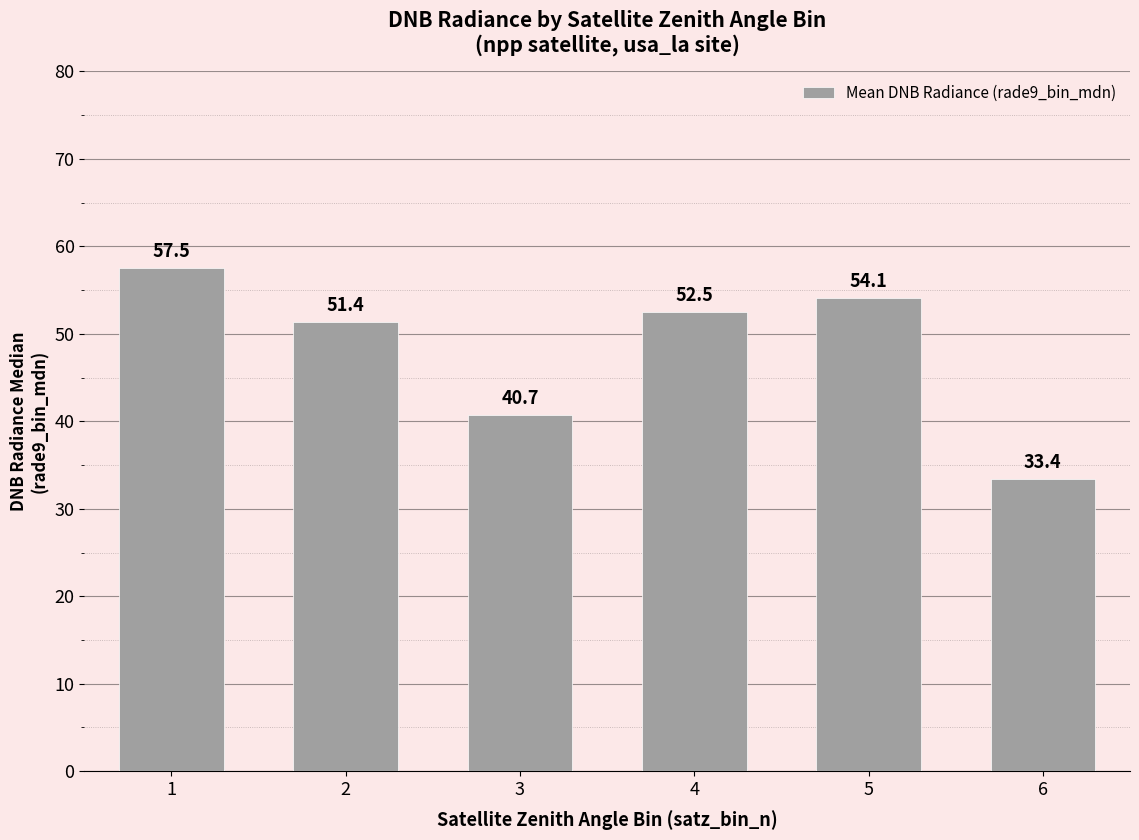

What is the greatest value displayed?

57.5